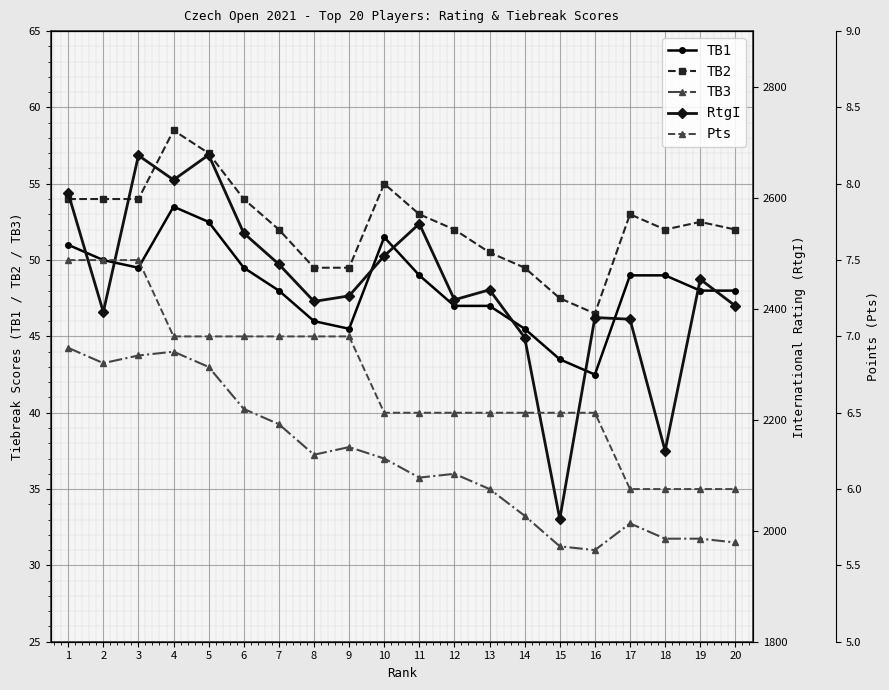

Is the value of TB2 at 2 greater than the value of Pts at 15?

Yes